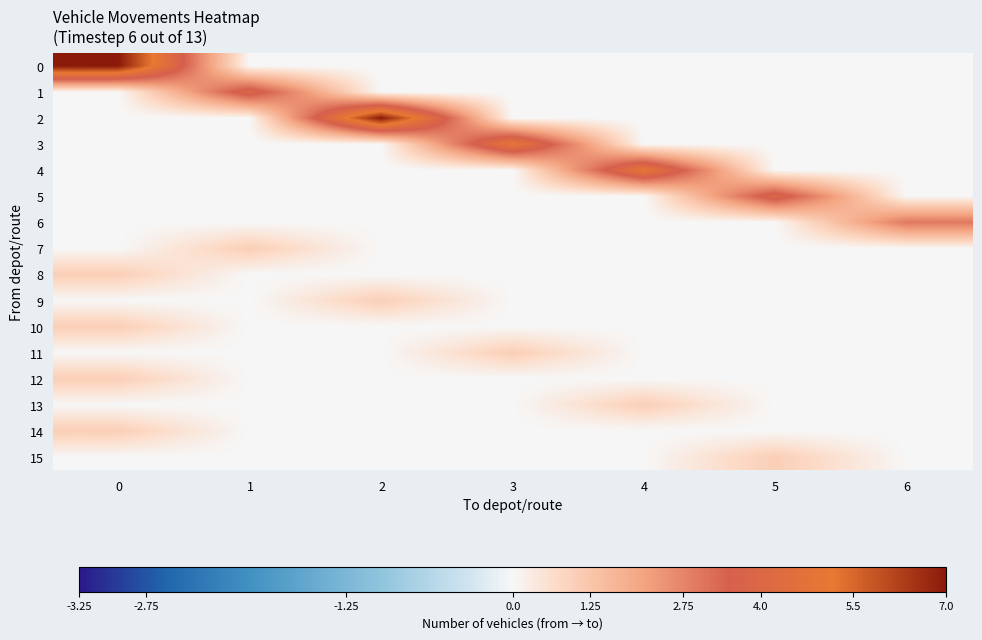

Rank the series by their maximum value, from lowest to highest.

7, 8, 9, 10, 11, 12, 13, 14, 15, 6, 1, 5, 3, 4, 0, 2